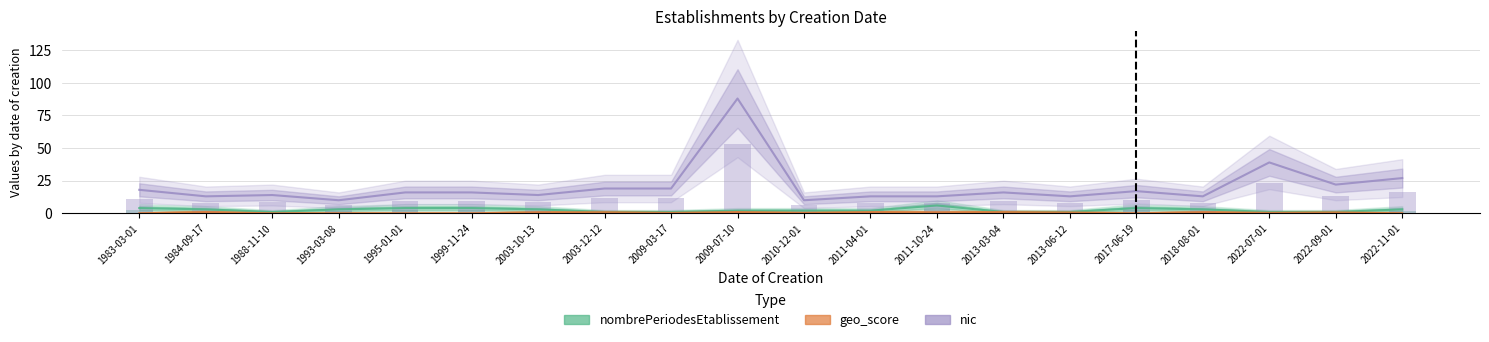

Reading left to right, extract all data points from this chart.

nombrePeriodesEtablissement: 1983-03-01=4.0	1984-09-17=3.0	1988-11-10=1.0	1993-03-08=3.0	1995-01-01=4.0	1999-11-24=4.0	2003-10-13=3.0	2003-12-12=1.0	2009-03-17=1.0	2009-07-10=2.0	2010-12-01=2.0	2011-04-01=2.0	2011-10-24=6.0	2013-03-04=1.0	2013-06-12=1.0	2017-06-19=4.0	2018-08-01=3.0	2022-07-01=1.0	2022-09-01=1.0	2022-11-01=3.0
geo_score: 1983-03-01=0.0	1984-09-17=0.9	1988-11-10=0.0	1993-03-08=0.0	1995-01-01=0.0	1999-11-24=0.0	2003-10-13=0.7	2003-12-12=0.8	2009-03-17=0.3	2009-07-10=0.9	2010-12-01=0.3	2011-04-01=0.9	2011-10-24=0.7	2013-03-04=0.9	2013-06-12=0.6	2017-06-19=0.0	2018-08-01=0.8	2022-07-01=0.3	2022-09-01=0.7	2022-11-01=0.0
nic: 1983-03-01=18.0	1984-09-17=13.0	1988-11-10=14.0	1993-03-08=10.0	1995-01-01=16.0	1999-11-24=16.0	2003-10-13=14.0	2003-12-12=19.0	2009-03-17=19.0	2009-07-10=88.0	2010-12-01=10.0	2011-04-01=13.0	2011-10-24=13.0	2013-03-04=16.0	2013-06-12=13.0	2017-06-19=17.0	2018-08-01=13.0	2022-07-01=39.0	2022-09-01=22.0	2022-11-01=27.0